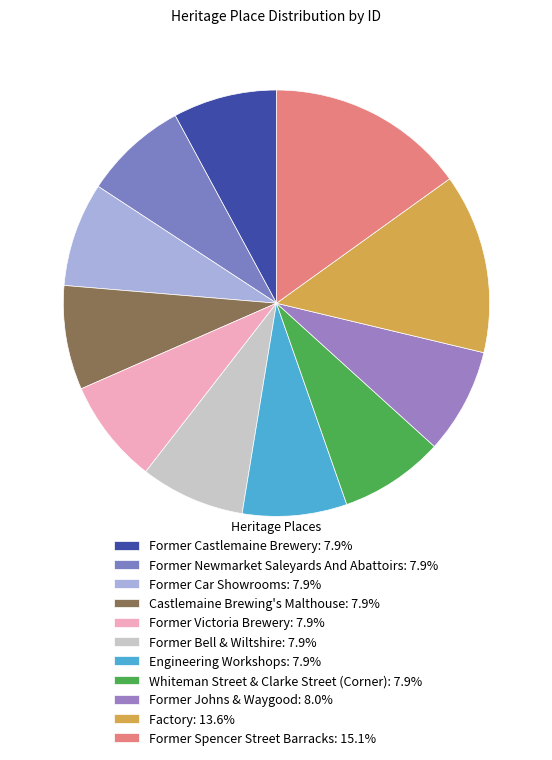

What is the ratio of the value at Former Car Showrooms to the value at Whiteman Street & Clarke Street (Corner)?

1.0